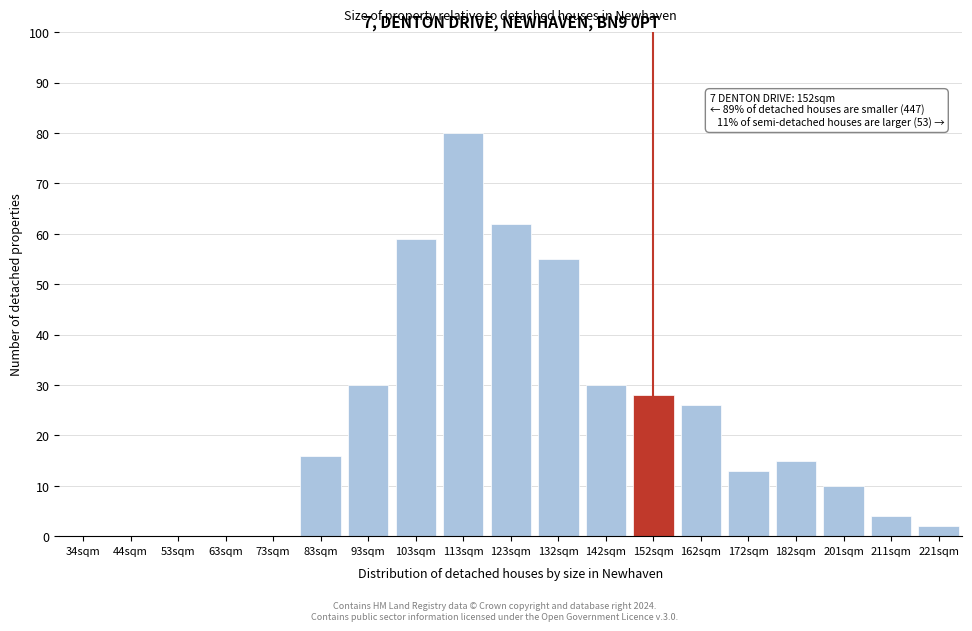

Reading right to left, list all the values displayed in this chart.

221sqm=2	211sqm=4	201sqm=10	182sqm=15	172sqm=13	162sqm=26	152sqm=28	142sqm=30	132sqm=55	123sqm=62	113sqm=80	103sqm=59	93sqm=30	83sqm=16	73sqm=0	63sqm=0	53sqm=0	44sqm=0	34sqm=0